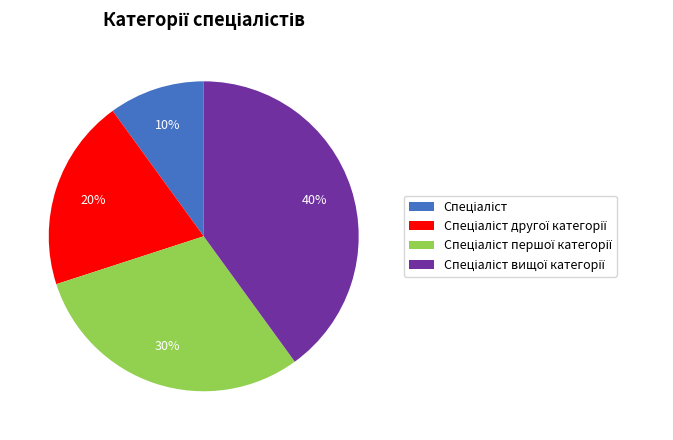

To the nearest percent, what is the difference between the largest and smallest slice percentages?

30%